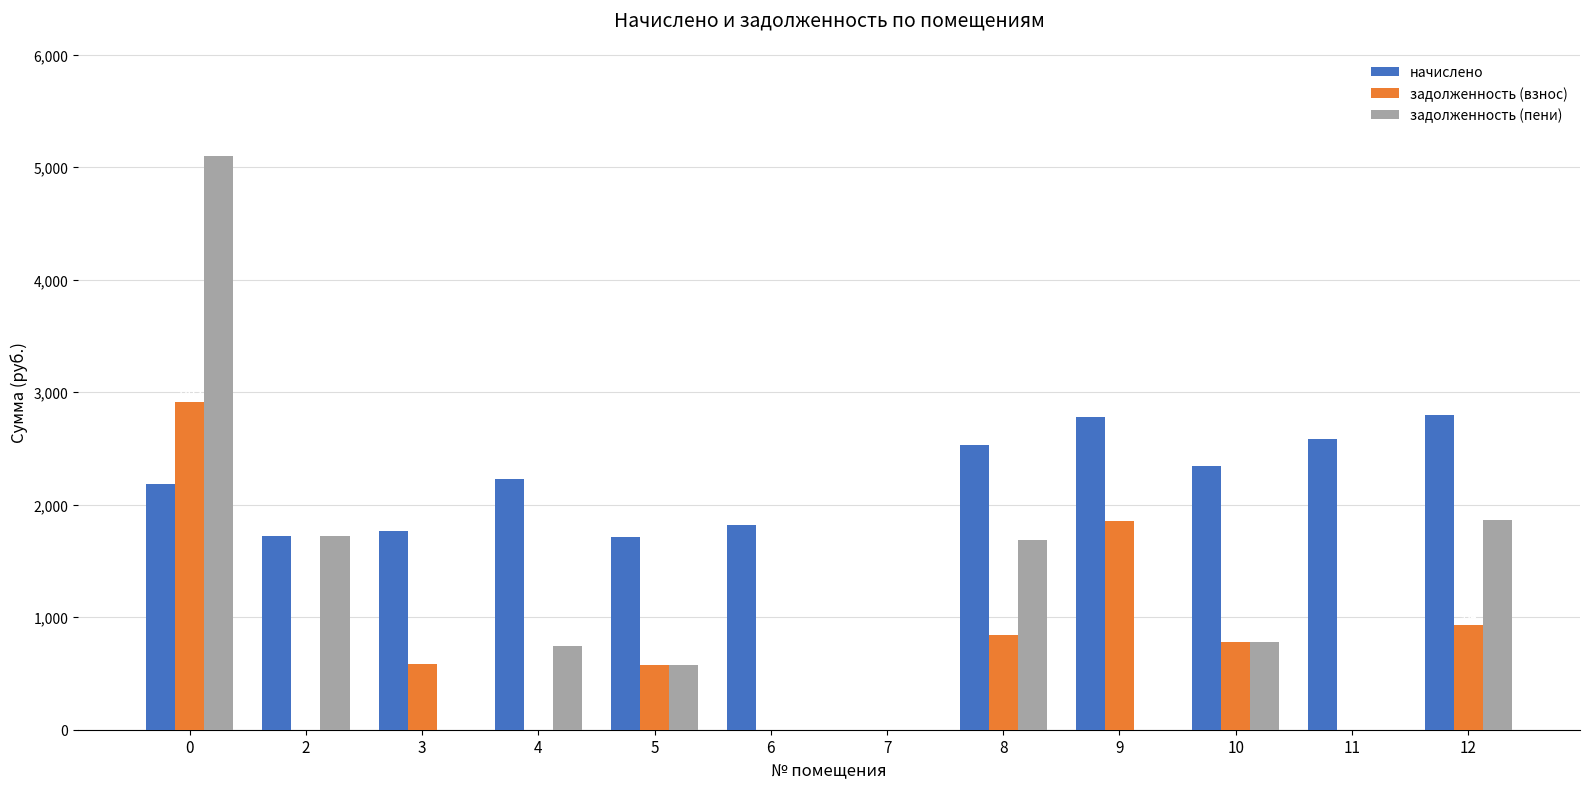

At which label is задолженность (взнос) closest to 1456?

9